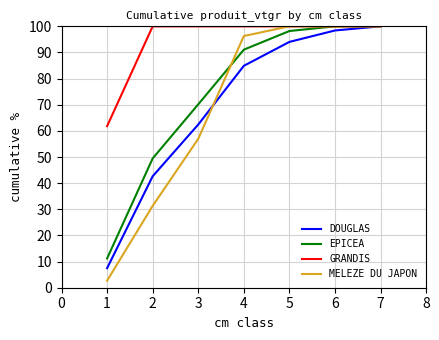

True or false: MELEZE DU JAPON has a value of 100.0 at 5.

True